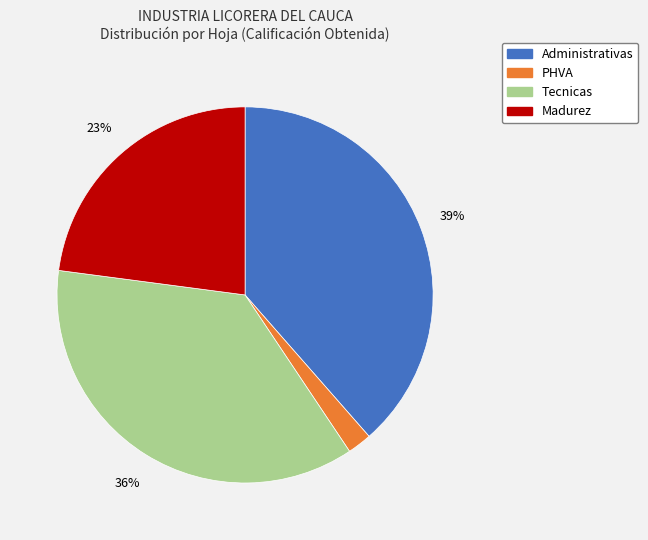

Is PHVA the majority of the pie?

No